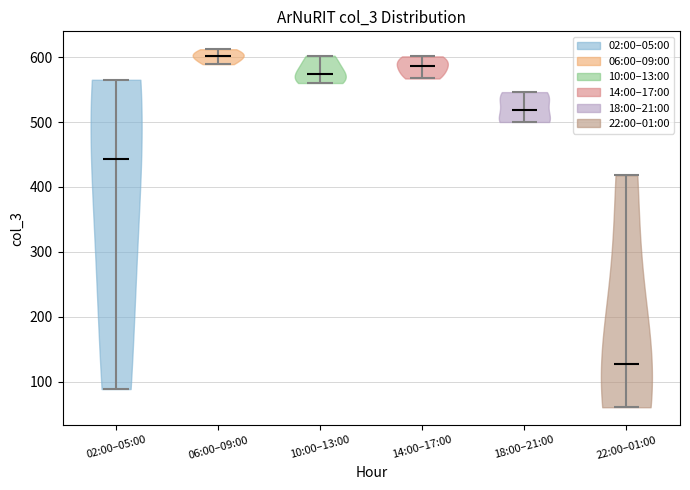

Reading left to right, read every violin against the y-axis: where its median line is, and the lowest and highest points it reaches. The values are not printed on the chart, so give them approximately, as read against the axis.

02:00–05:00: median line 440, lowest point 90, highest point 570
06:00–09:00: median line 600, lowest point 590, highest point 610
10:00–13:00: median line 570, lowest point 560, highest point 600
14:00–17:00: median line 590, lowest point 570, highest point 600
18:00–21:00: median line 520, lowest point 500, highest point 550
22:00–01:00: median line 130, lowest point 60, highest point 420